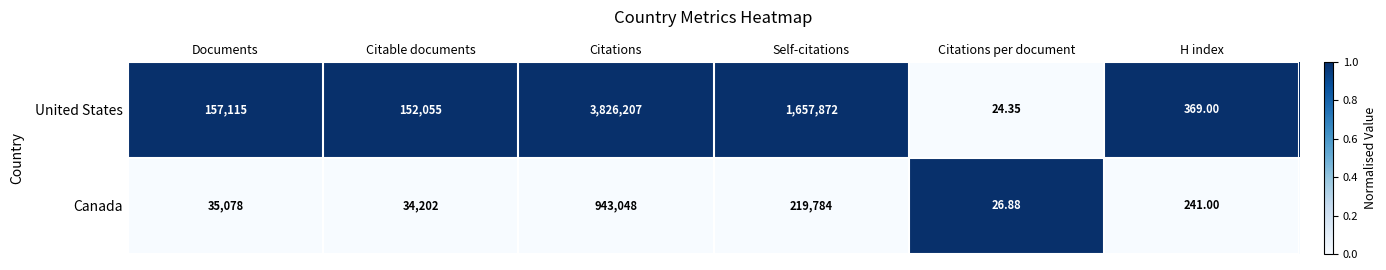

List the labels in order of Canada value, largest first.

Citations, Self-citations, Documents, Citable documents, H index, Citations per document